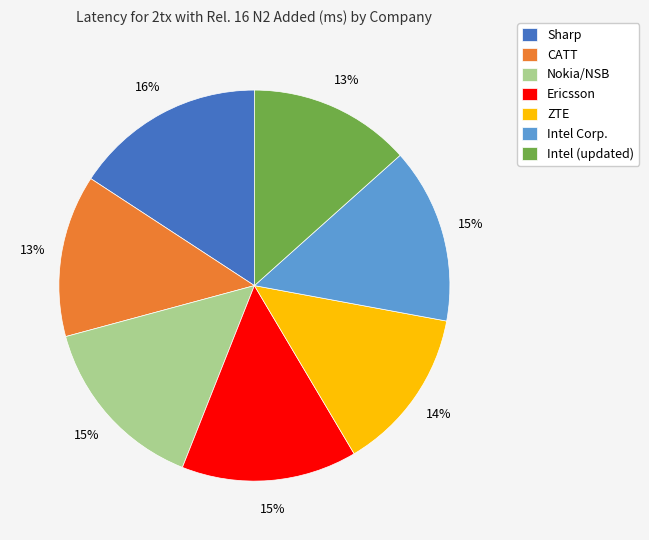

True or false: Intel (updated) accounts for 13% of the total.

True